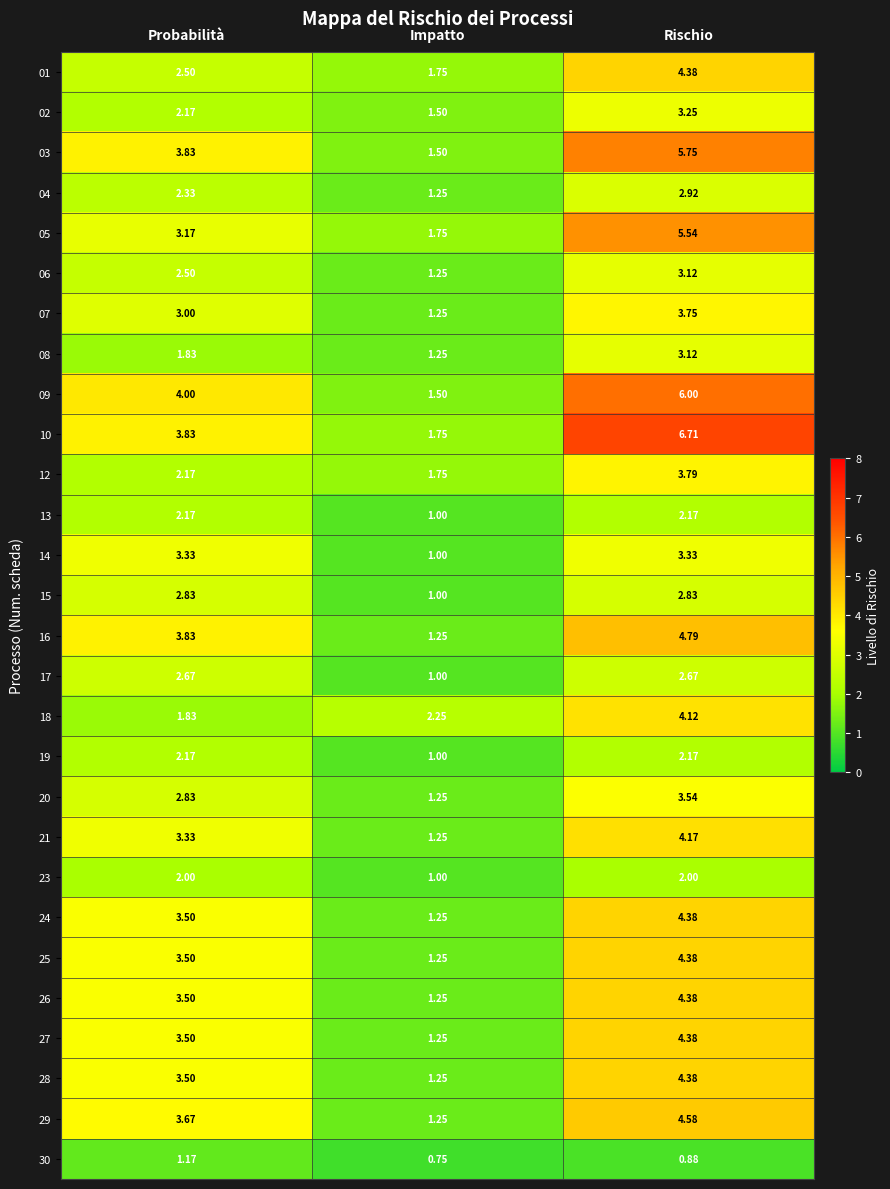

Rank the categories by 04 value from lowest to highest.

Impatto, Probabilità, Rischio